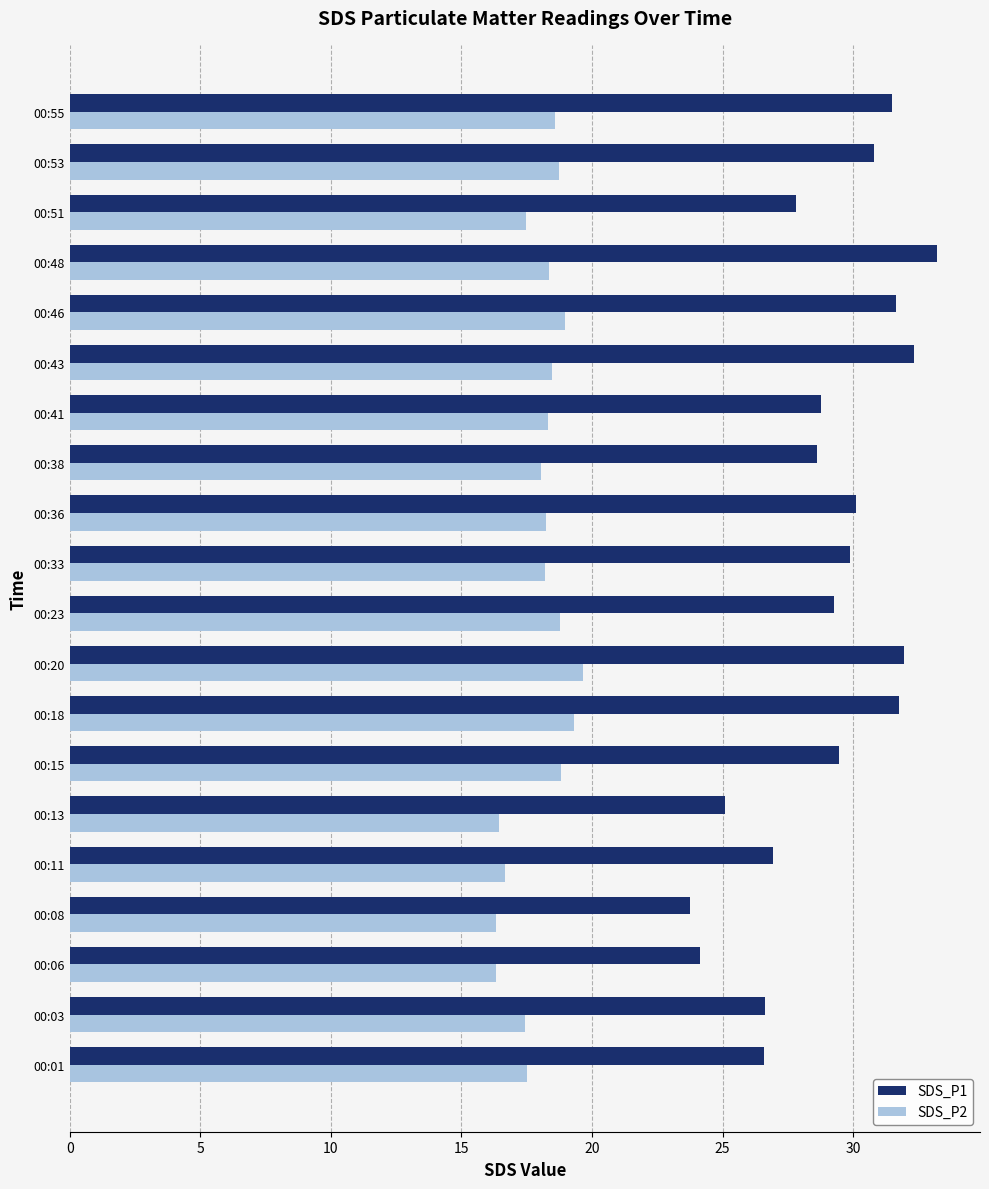

Which series has the widest spread of values?

SDS_P1